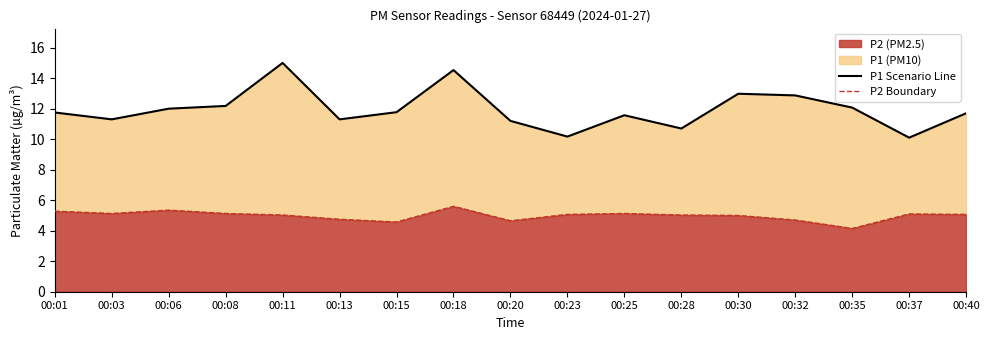

Where is the first local minimum for P2 Boundary?

00:03